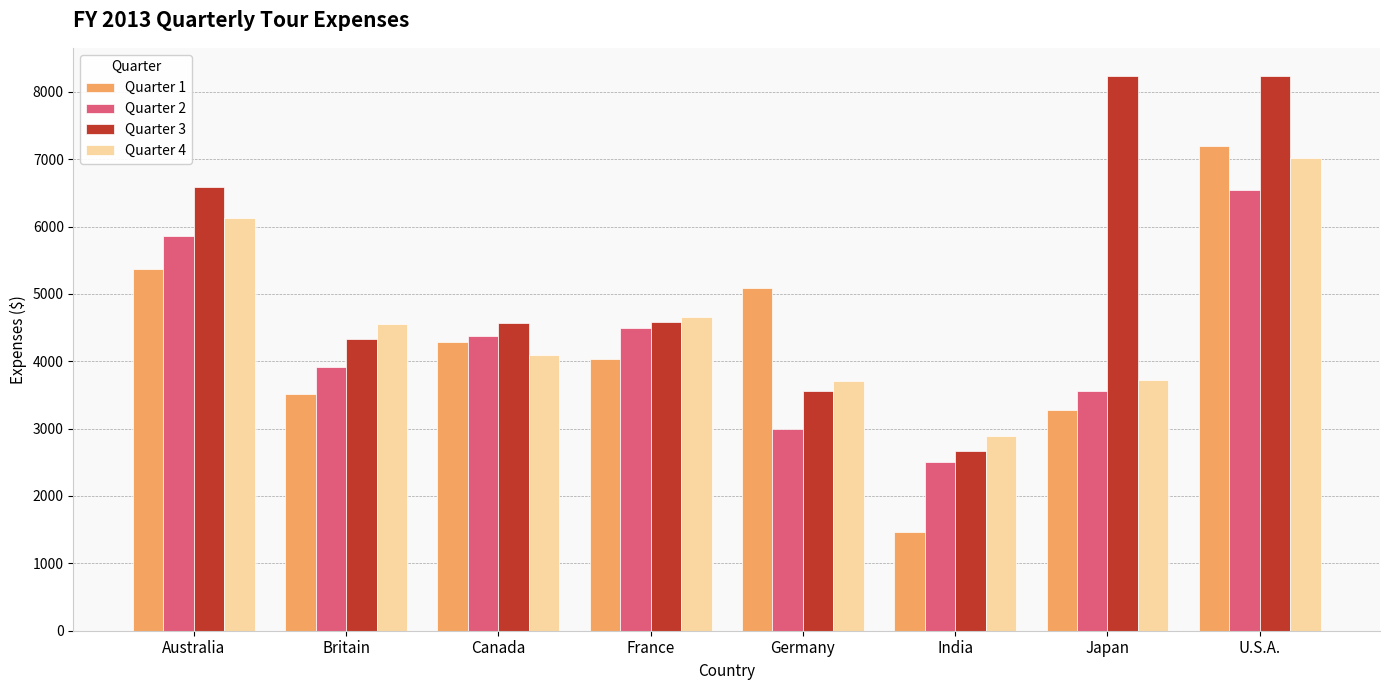

At how many categories does at least one series exceed 5127?

3